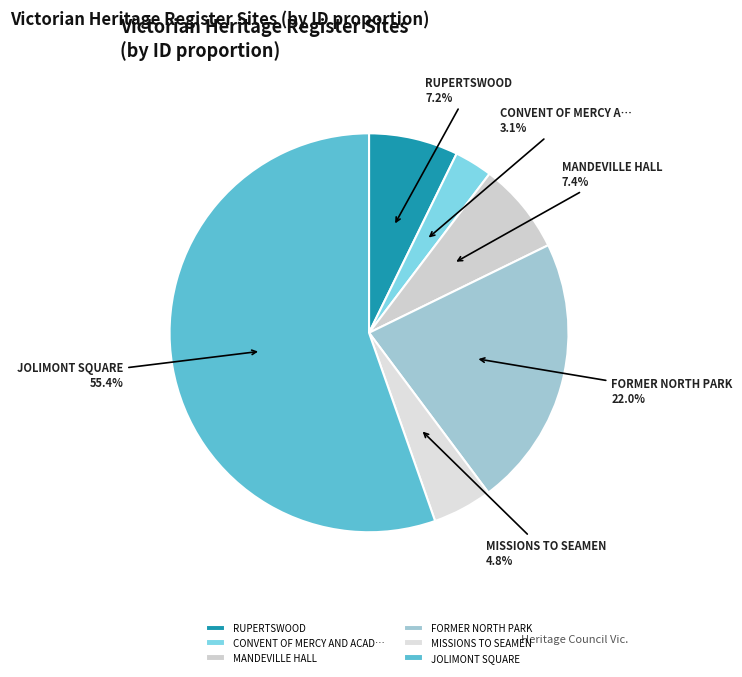

Rank the categories by value from lowest to highest.

CONVENT OF MERCY AND ACADEMY OF MARY IMMACULATE, MISSIONS TO SEAMEN, RUPERTSWOOD, MANDEVILLE HALL, FORMER NORTH PARK, JOLIMONT SQUARE